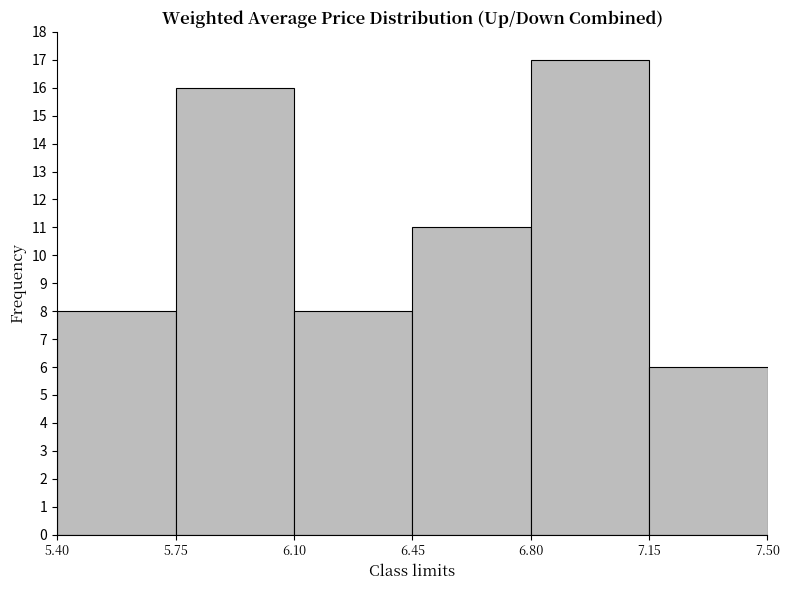

Reading left to right, list every bar in this chart as the range it spans on the x-axis followed by its height. The values are not printed on the chart, so give them approximately, as read against the axis.

5.40 to 5.75: 8
5.75 to 6.10: 16
6.10 to 6.45: 8
6.45 to 6.80: 11
6.80 to 7.15: 17
7.15 to 7.50: 6